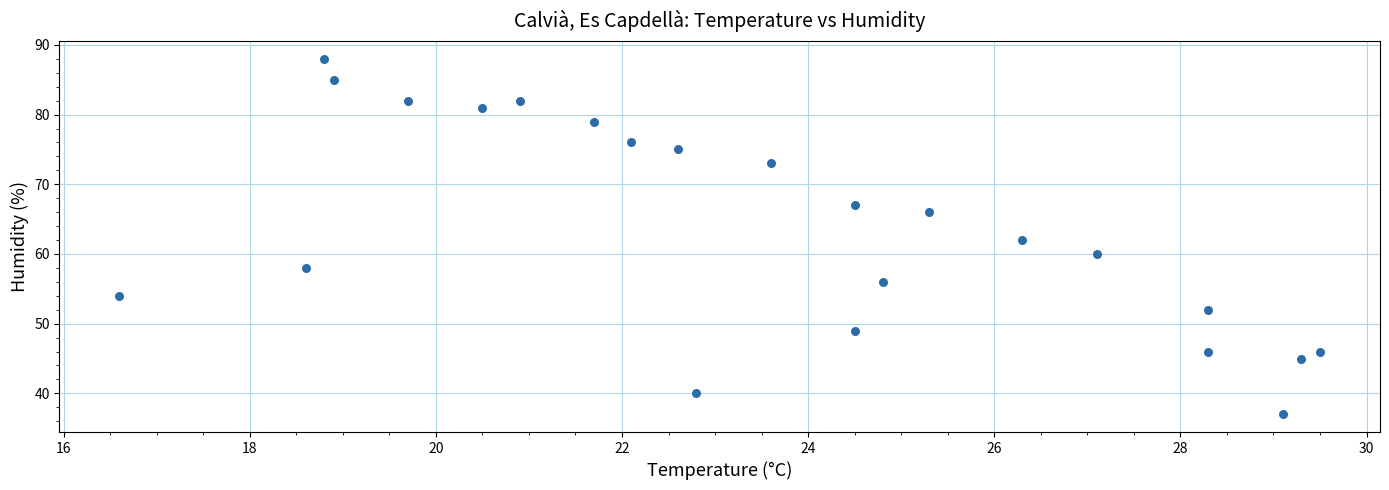

What is the range of Y values (max minus min)?

51